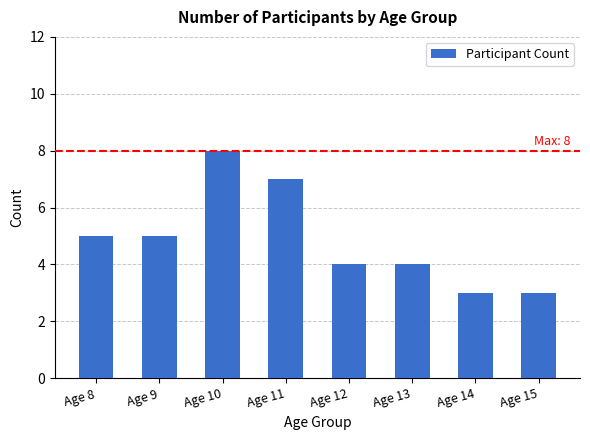

Approximately how many times larger is the value at Age 13 compared to Age 8?

0.8